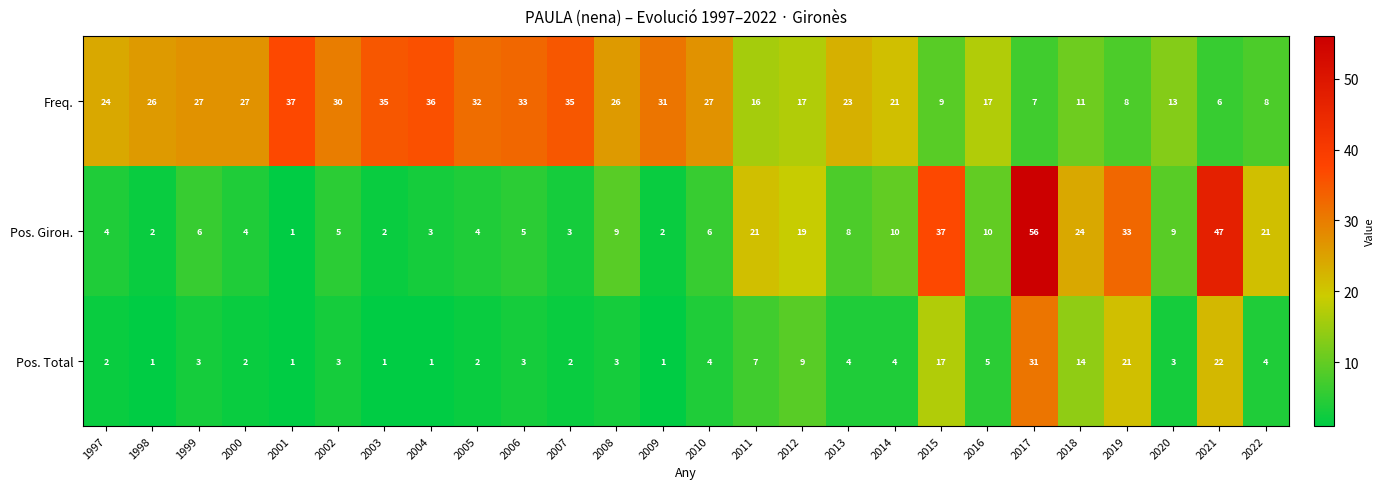

How many data points does each series have?

26